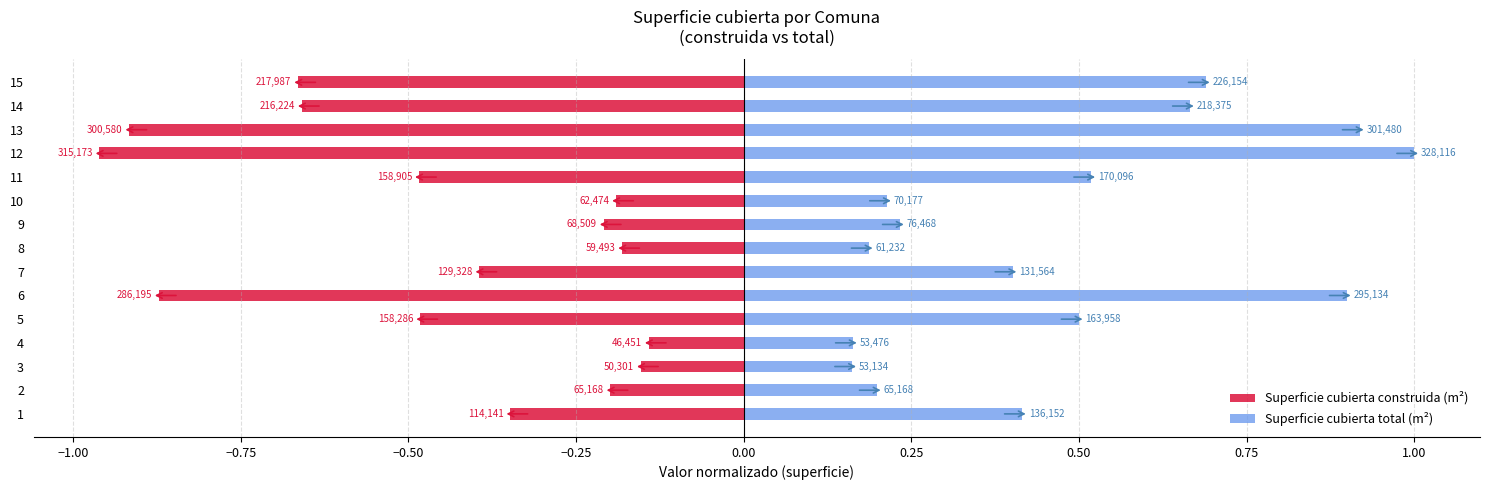

How many bars are there in each group?

2